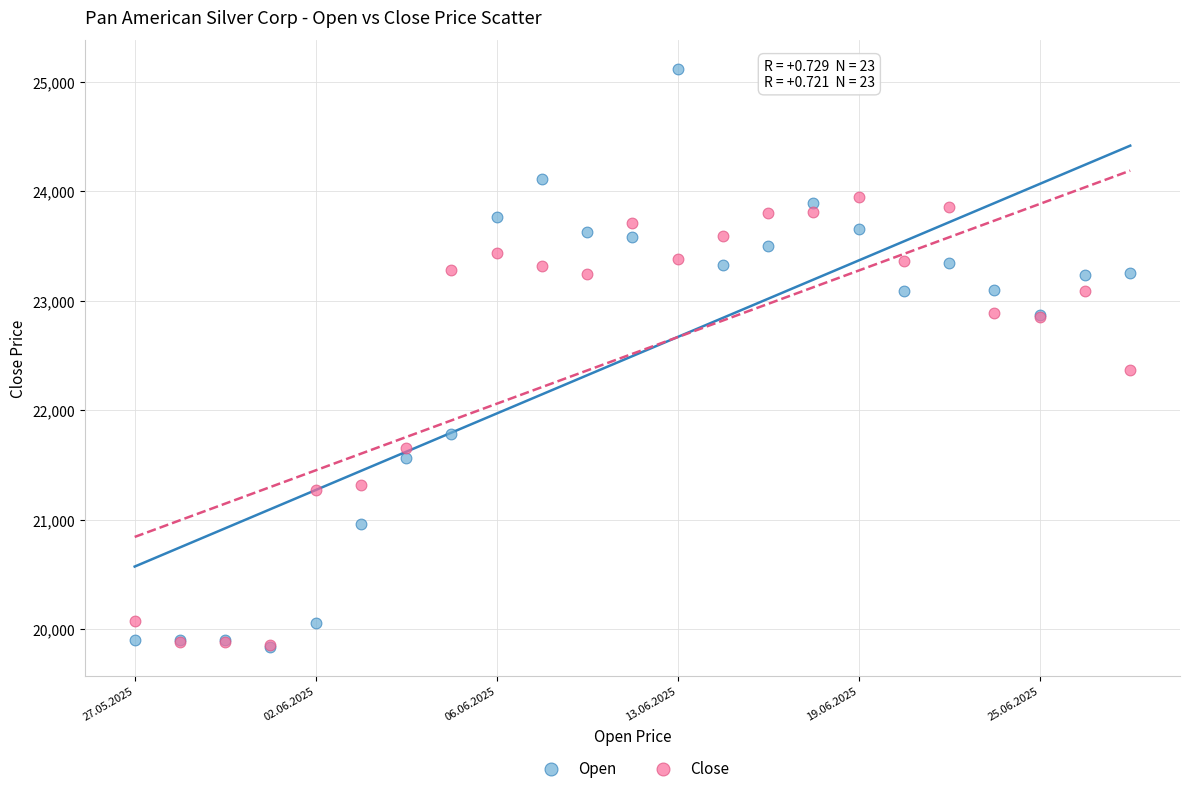

What are all the series names shown in the legend?

Open, Close